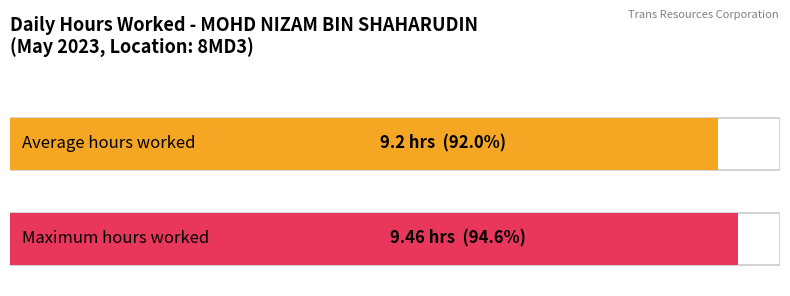

The value at 20 is 16.1. True or false?

False